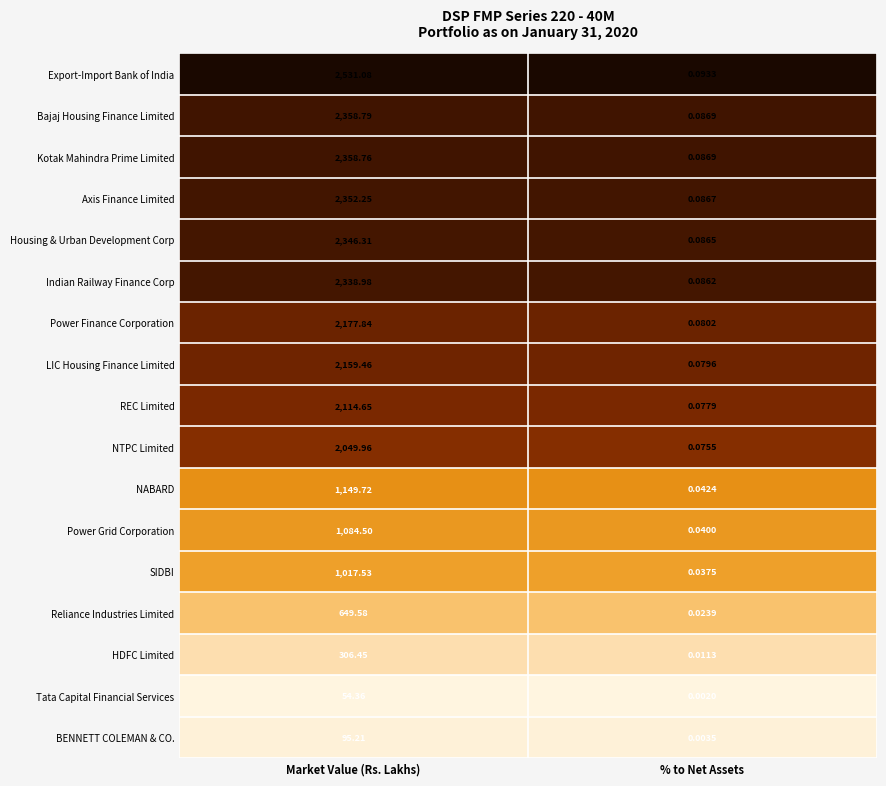

Which series has the largest total across all categories?

Export-Import Bank of India